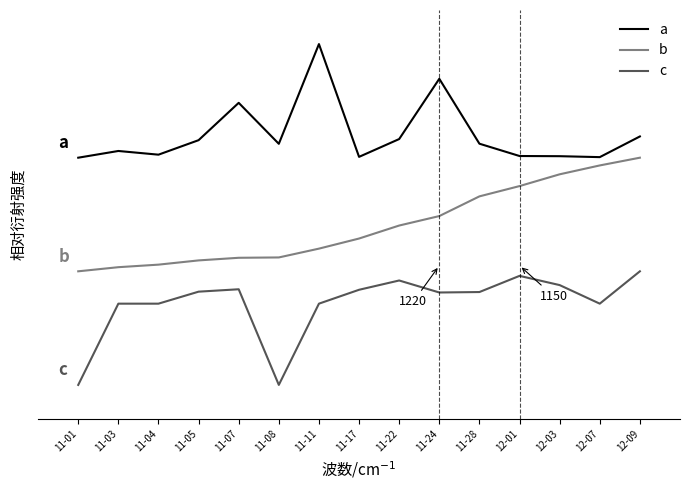

Which has a higher value, 12-01 or 11-03?

11-03